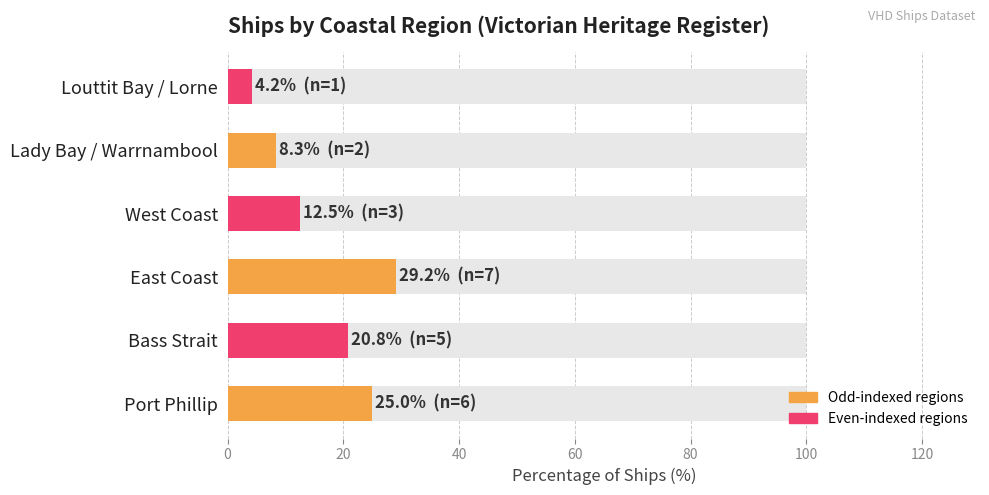

What is the value of the 1st bar from the left?

25.0